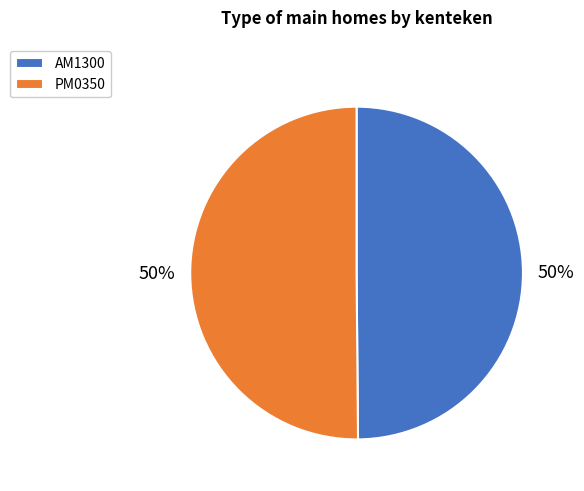

Combined, do AM1300 and PM0350 account for over 50%?

Yes